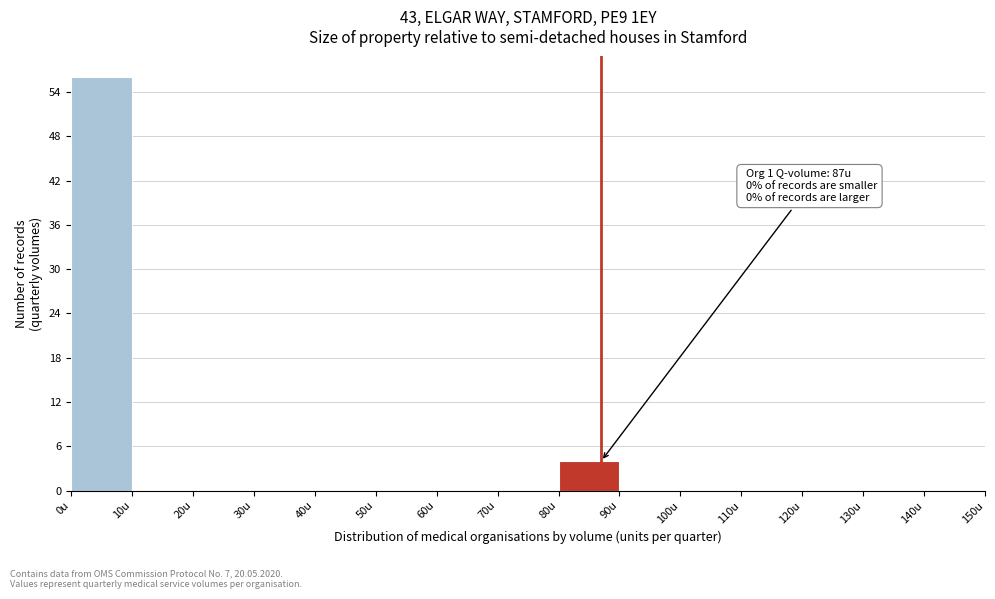

Over which range of the x-axis is the bar tallest?

0 to 10